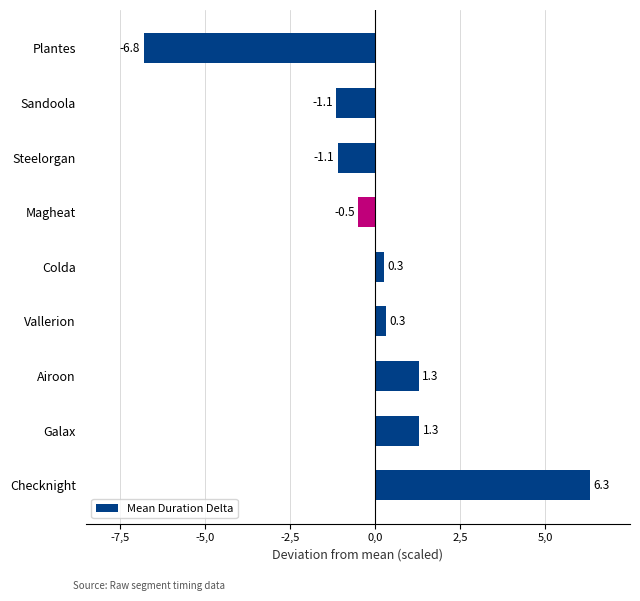

Does the chart contain any negative values?

Yes